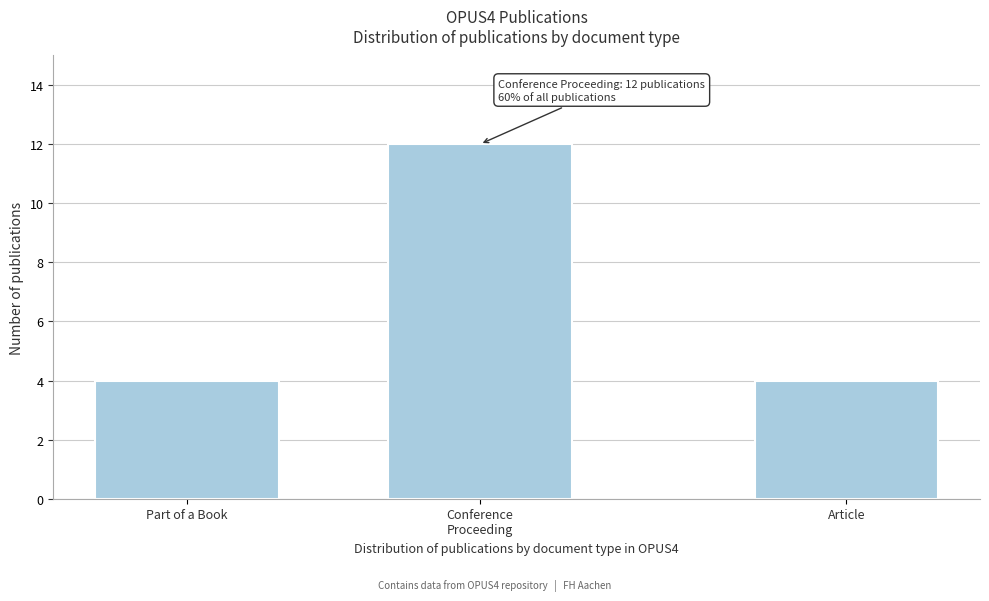

Reading left to right, what are all the values shown in this chart?

4	12	4